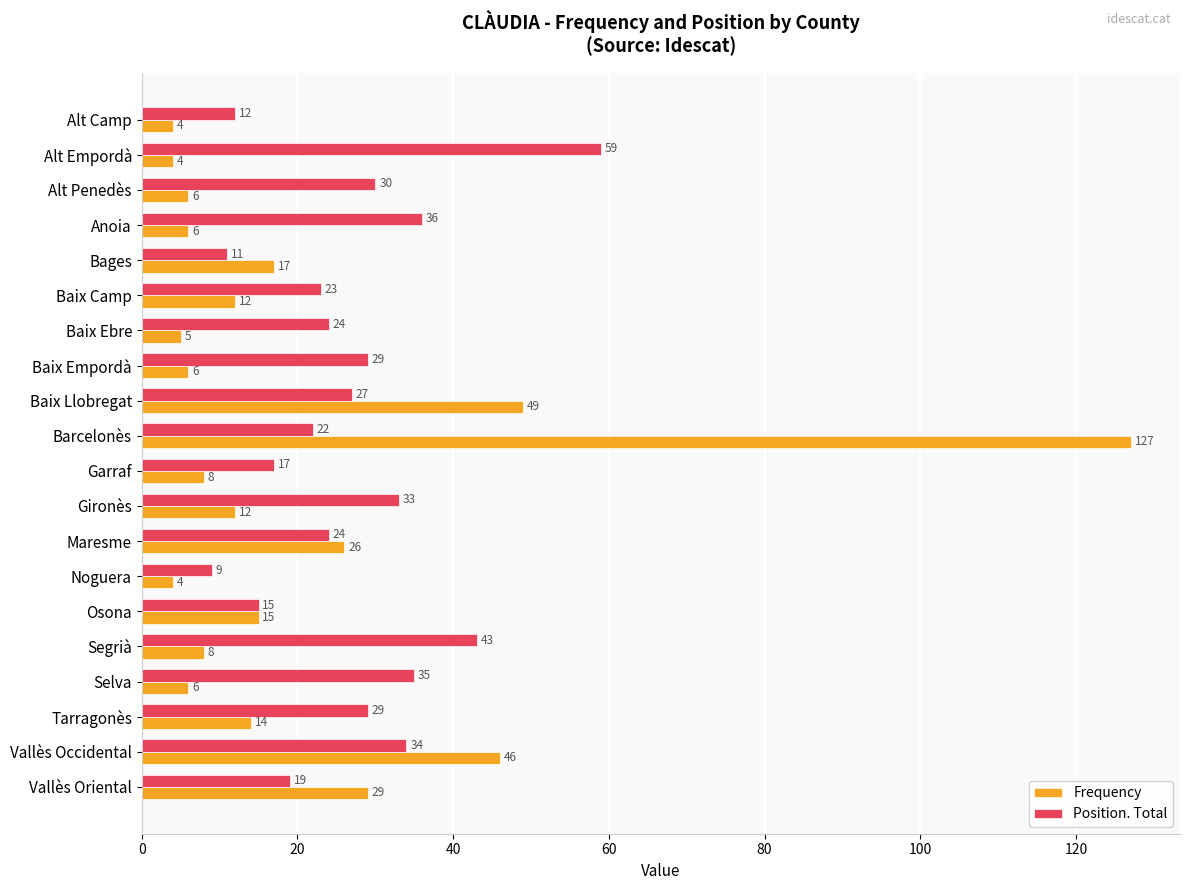

Which series has the widest spread of values?

Frequency